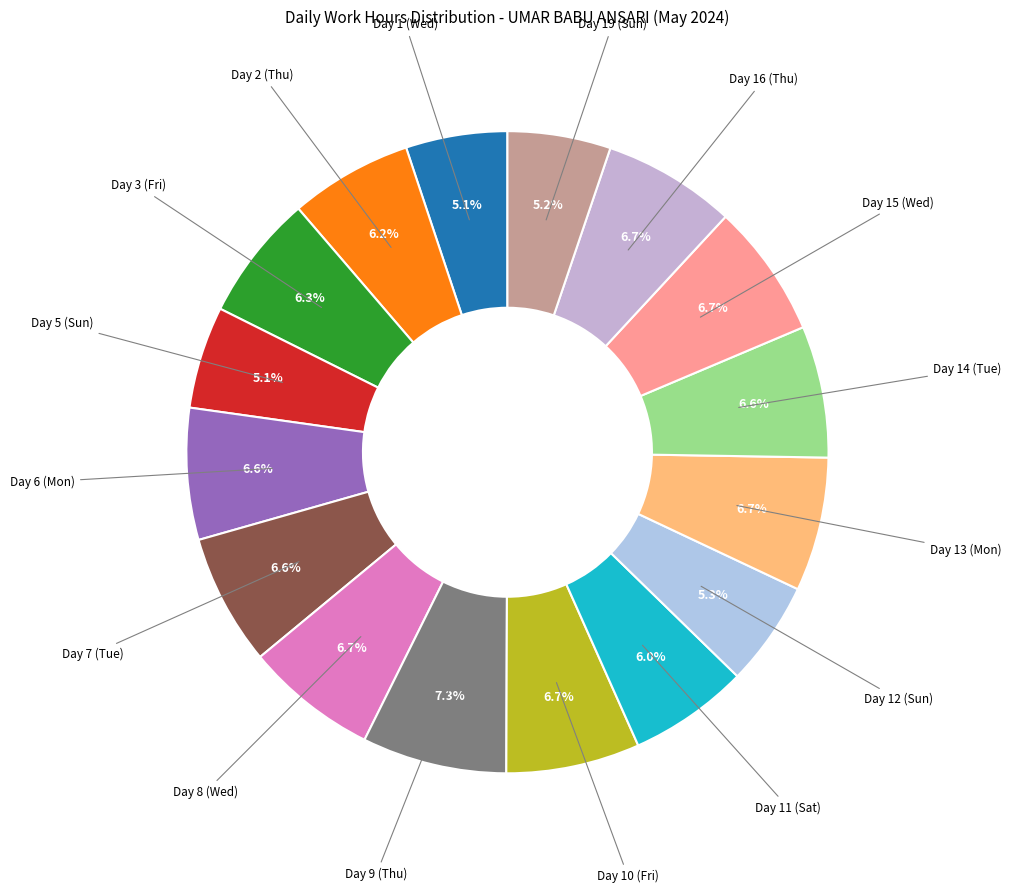

Which slice is the largest?

Day 9 (Thu)